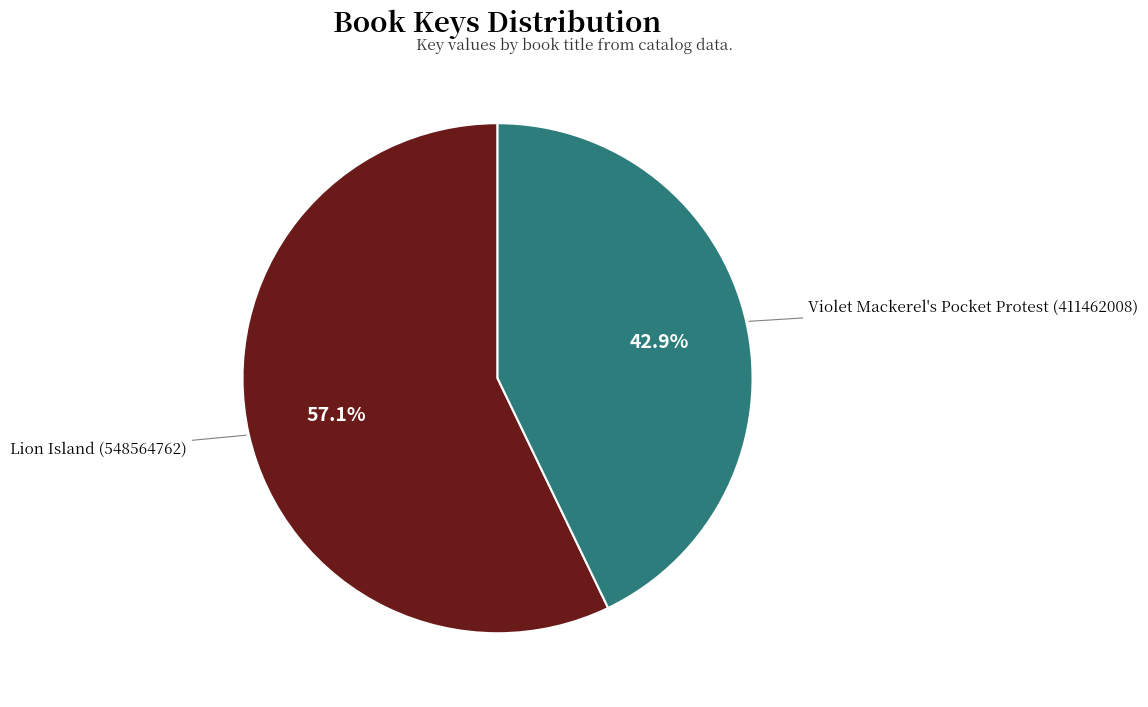

Which slice is the largest?

Lion Island (548564762)